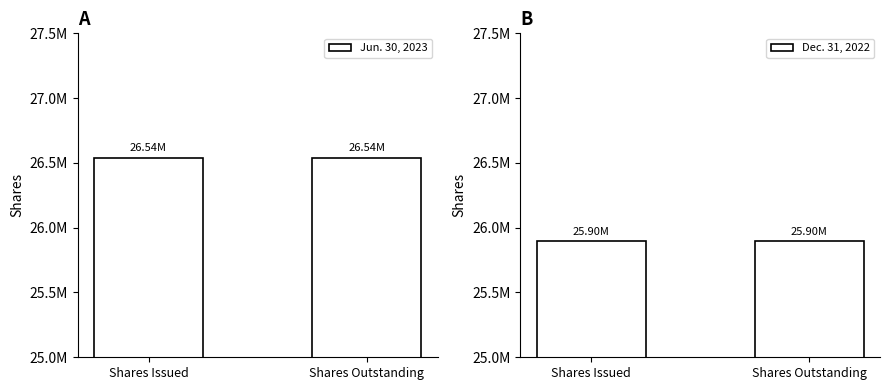

Rank the series by their maximum value, from lowest to highest.

Dec. 31, 2022, Jun. 30, 2023